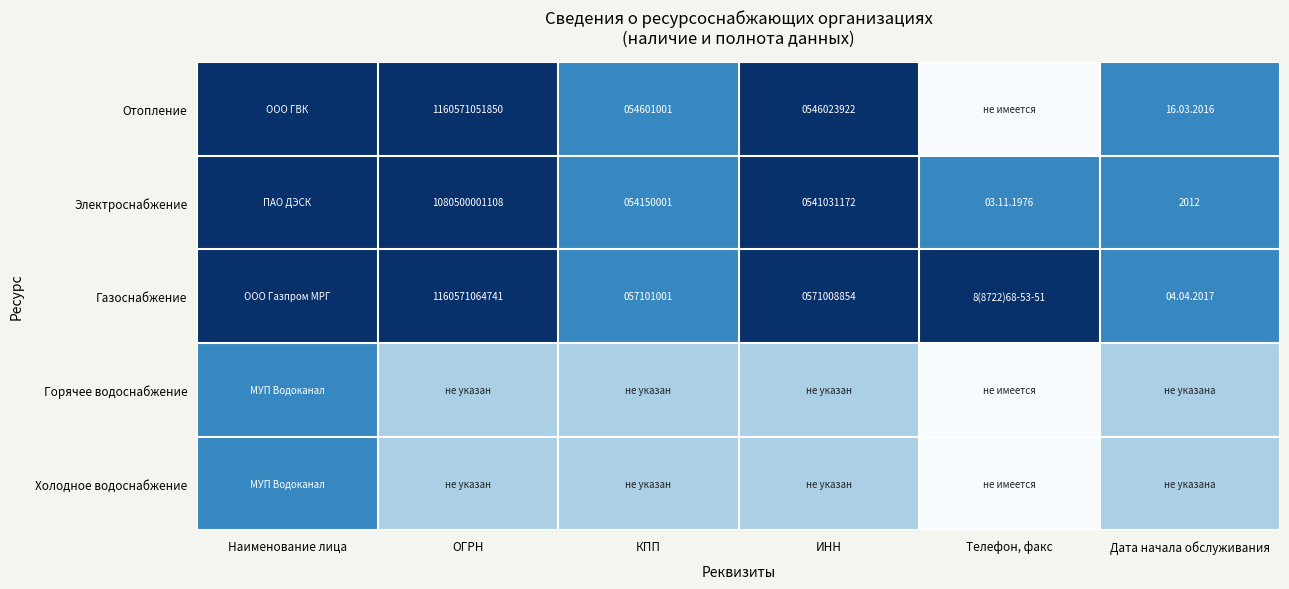

What is the total value across all series at Наименование лица?

13